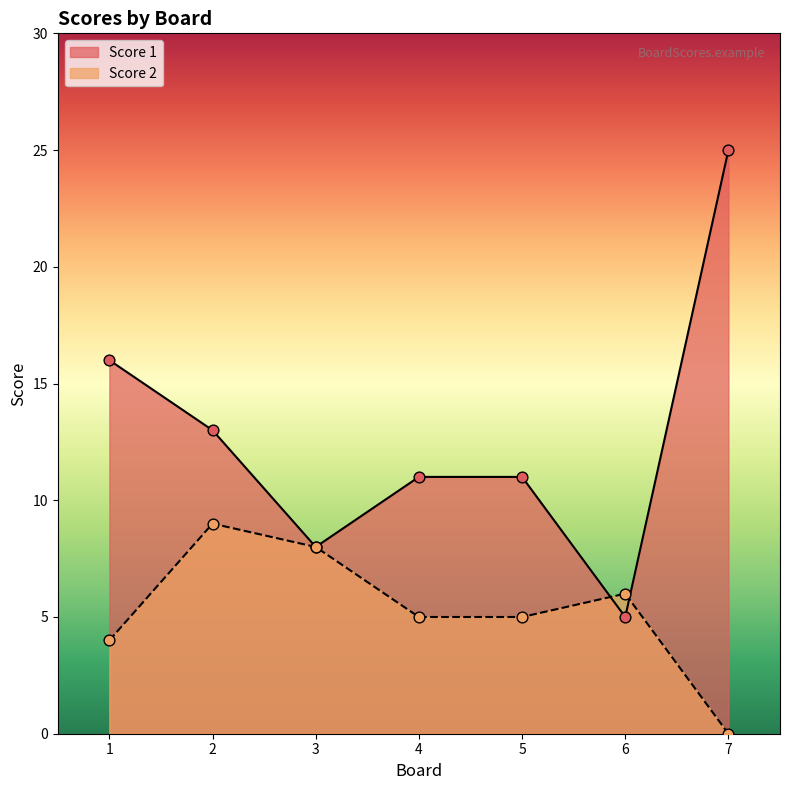

Which series reaches the maximum Y coordinate?

Score 1